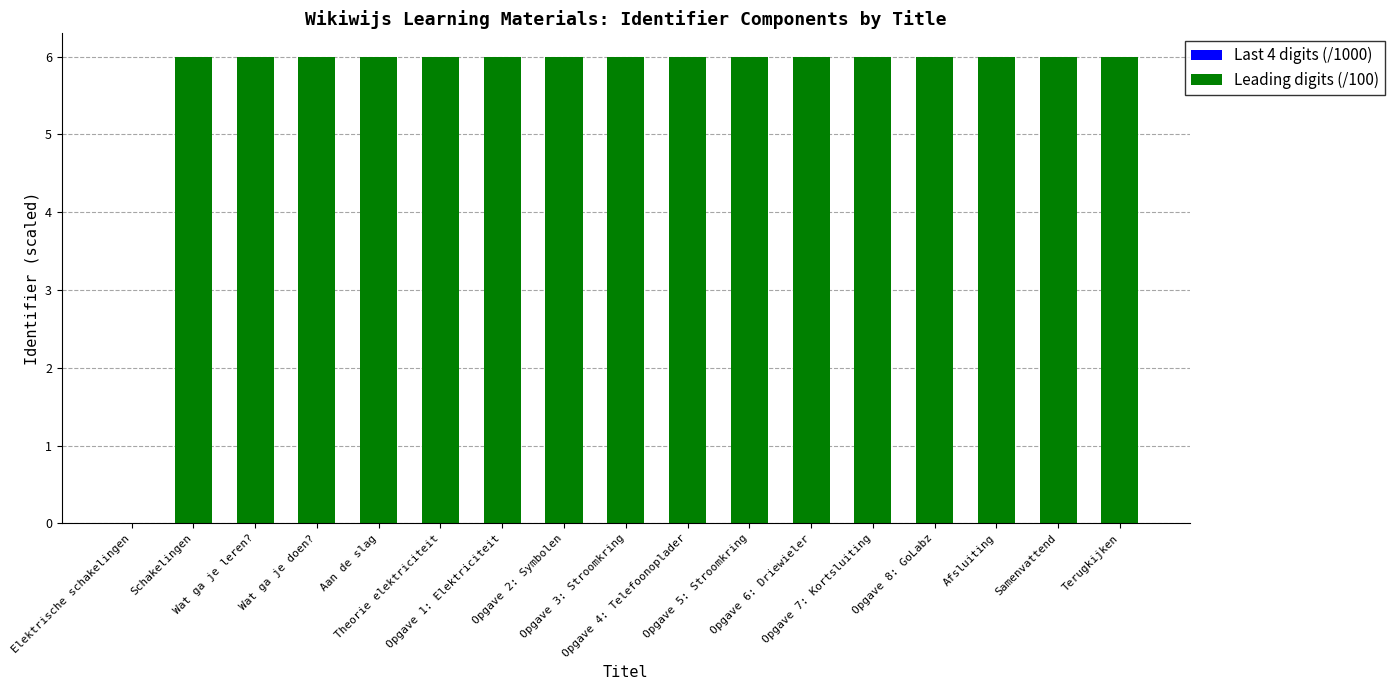

What is the sum of all values?

96